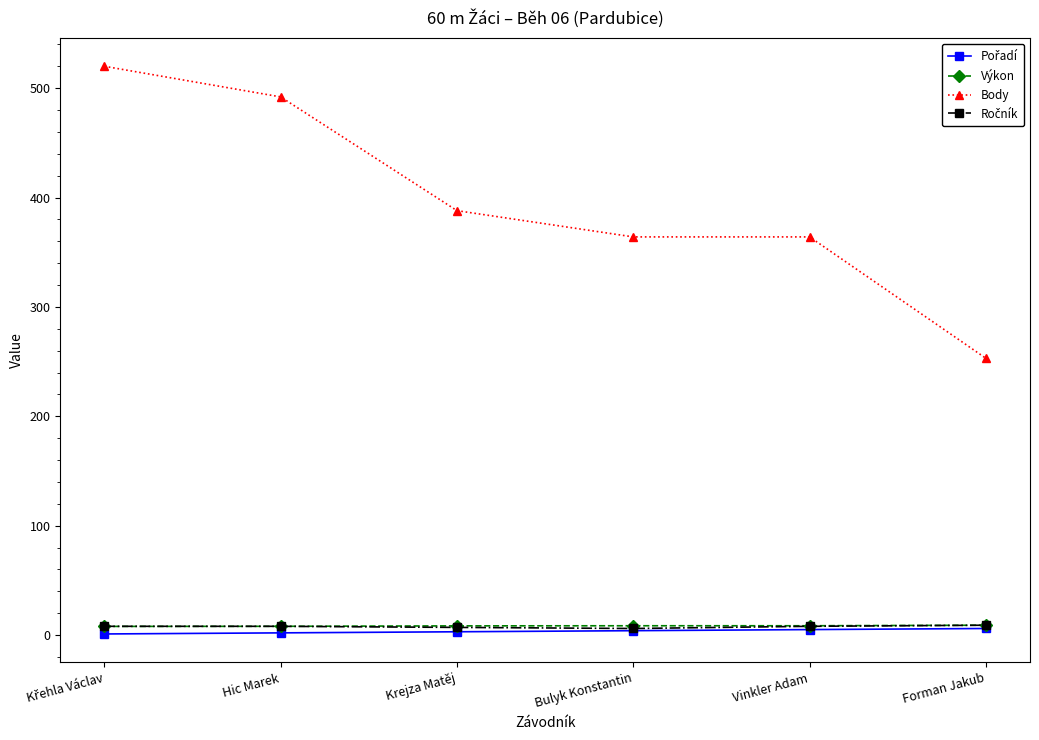

Is it true that Body equals 364.0 at Bulyk Konstantin?

True